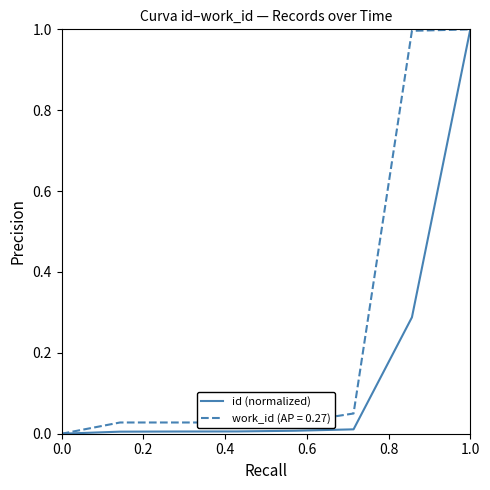

How many distinct data groups are displayed?

2